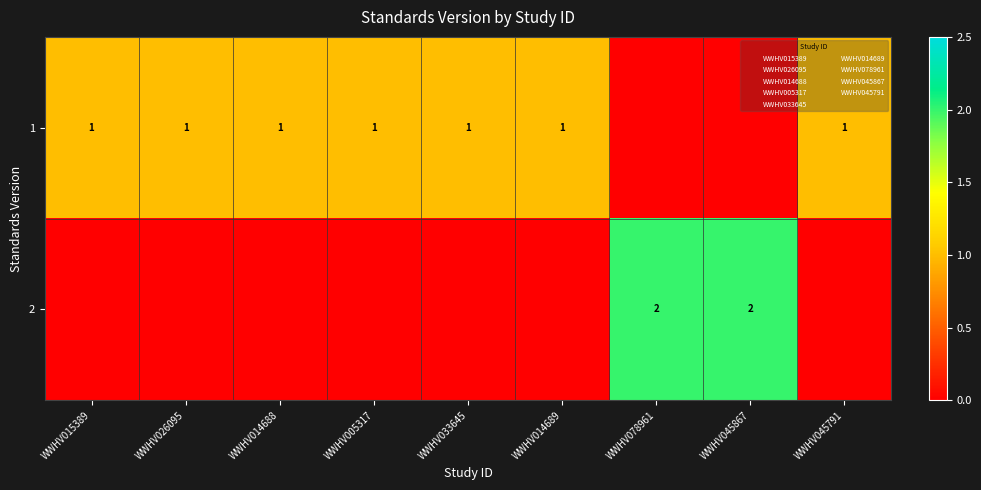

At how many categories does at least one series exceed 0?

9